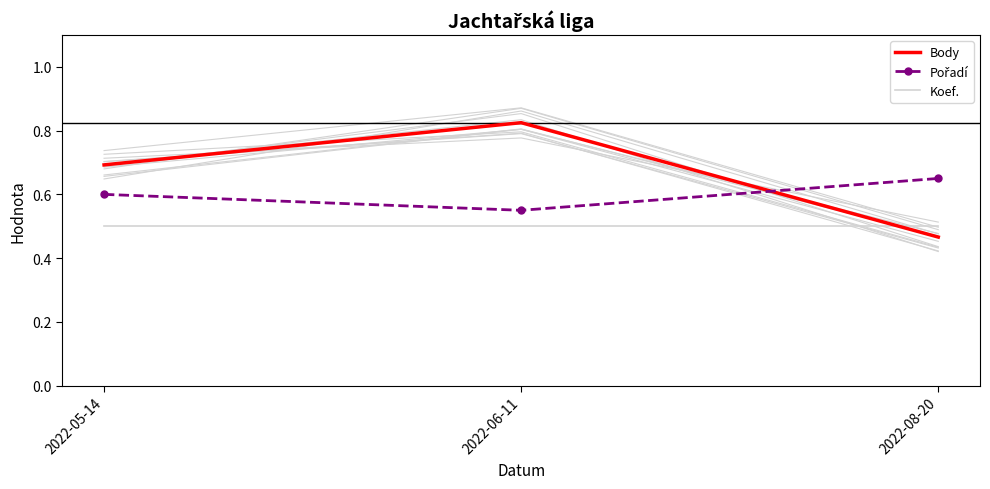

How many lines are shown in the chart?

3